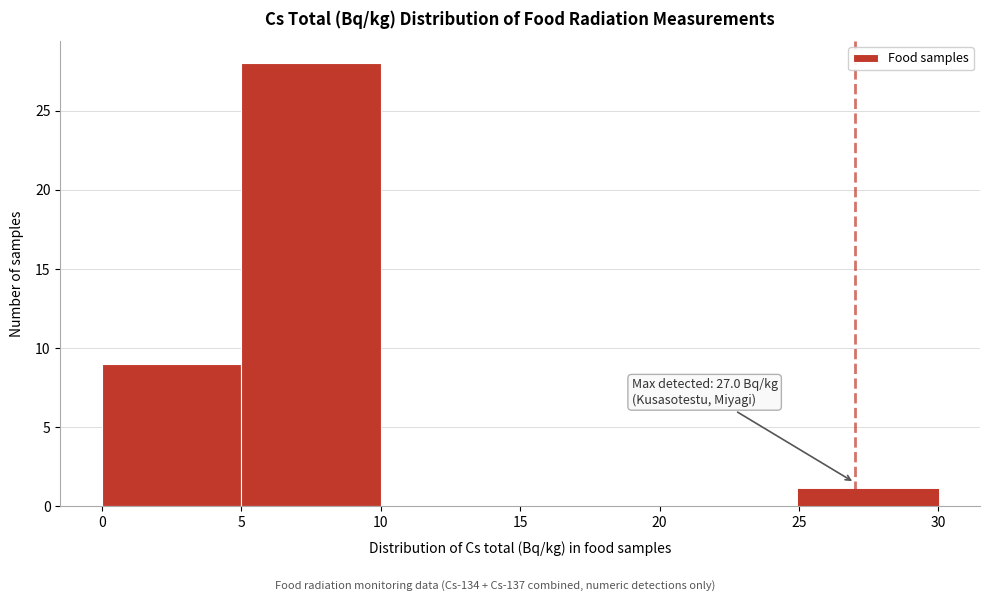

Which range on the x-axis has the tallest bar?

5 to 10